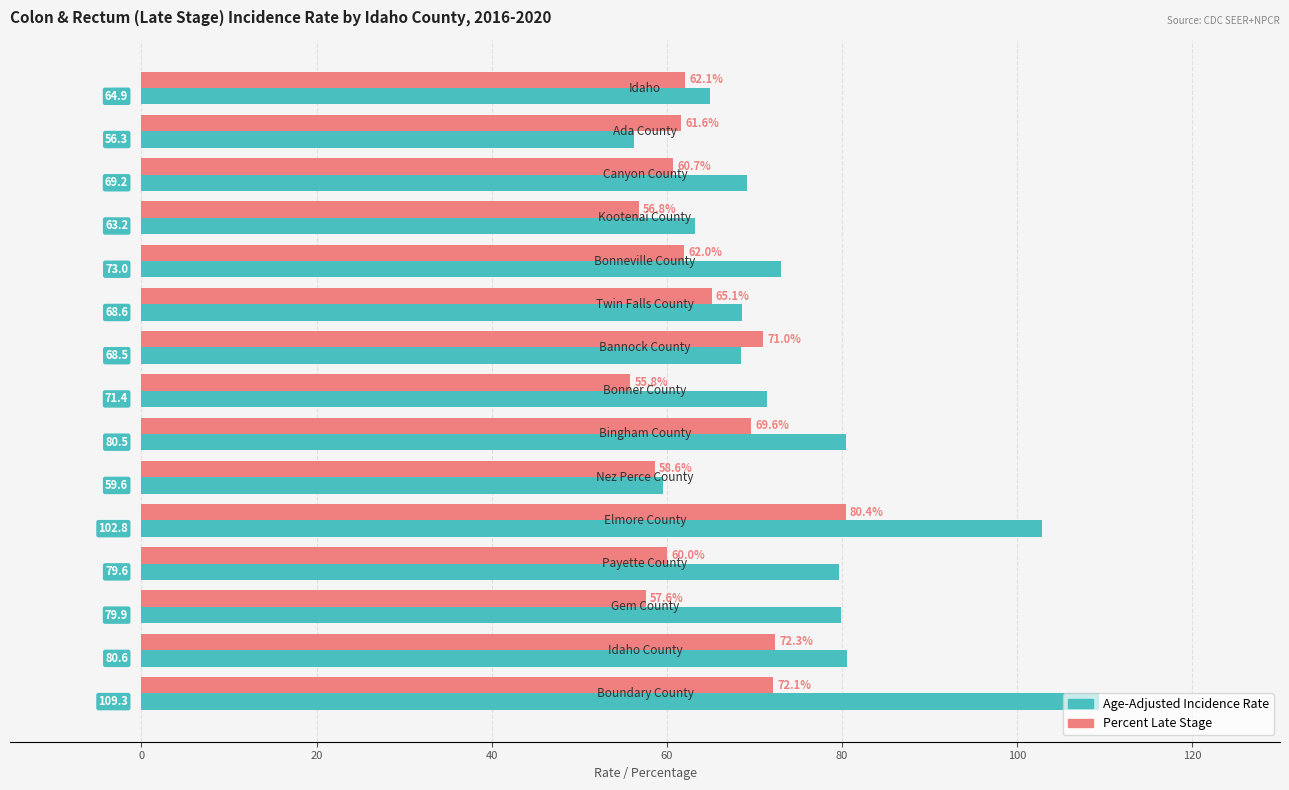

Which series has the widest spread of values?

Age-Adjusted Incidence Rate